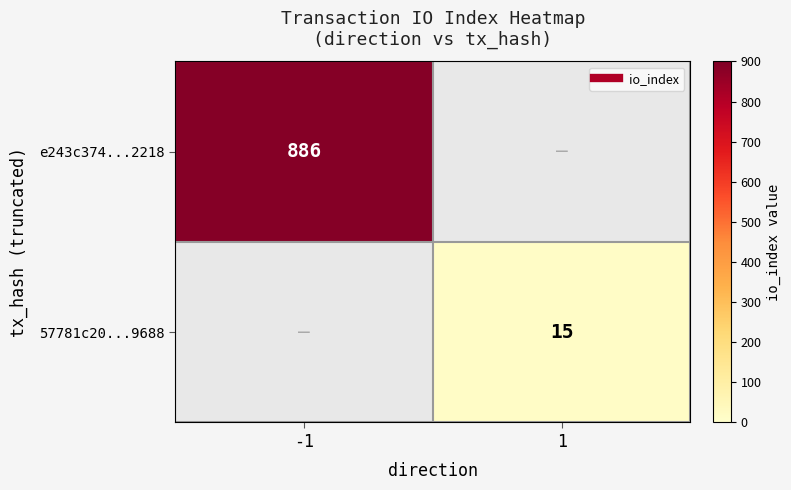

Rank the series at -1 from lowest to highest value.

e243c374...2218, 57781c20...9688